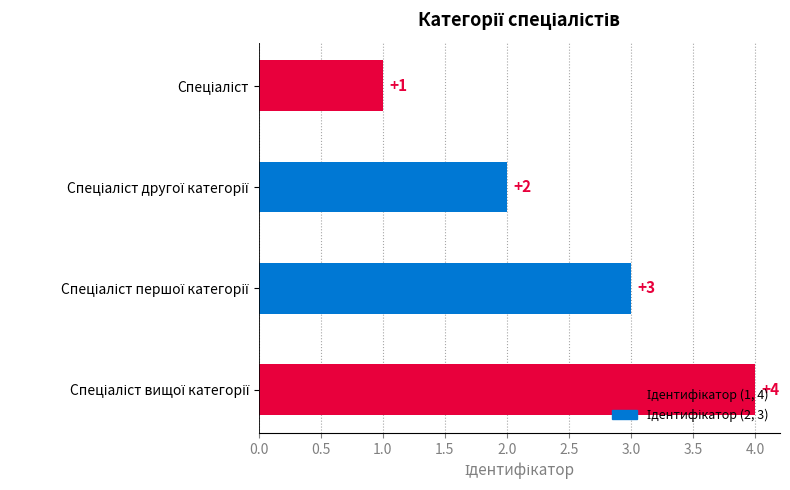

What is the value of the 4th bar from the top?

4